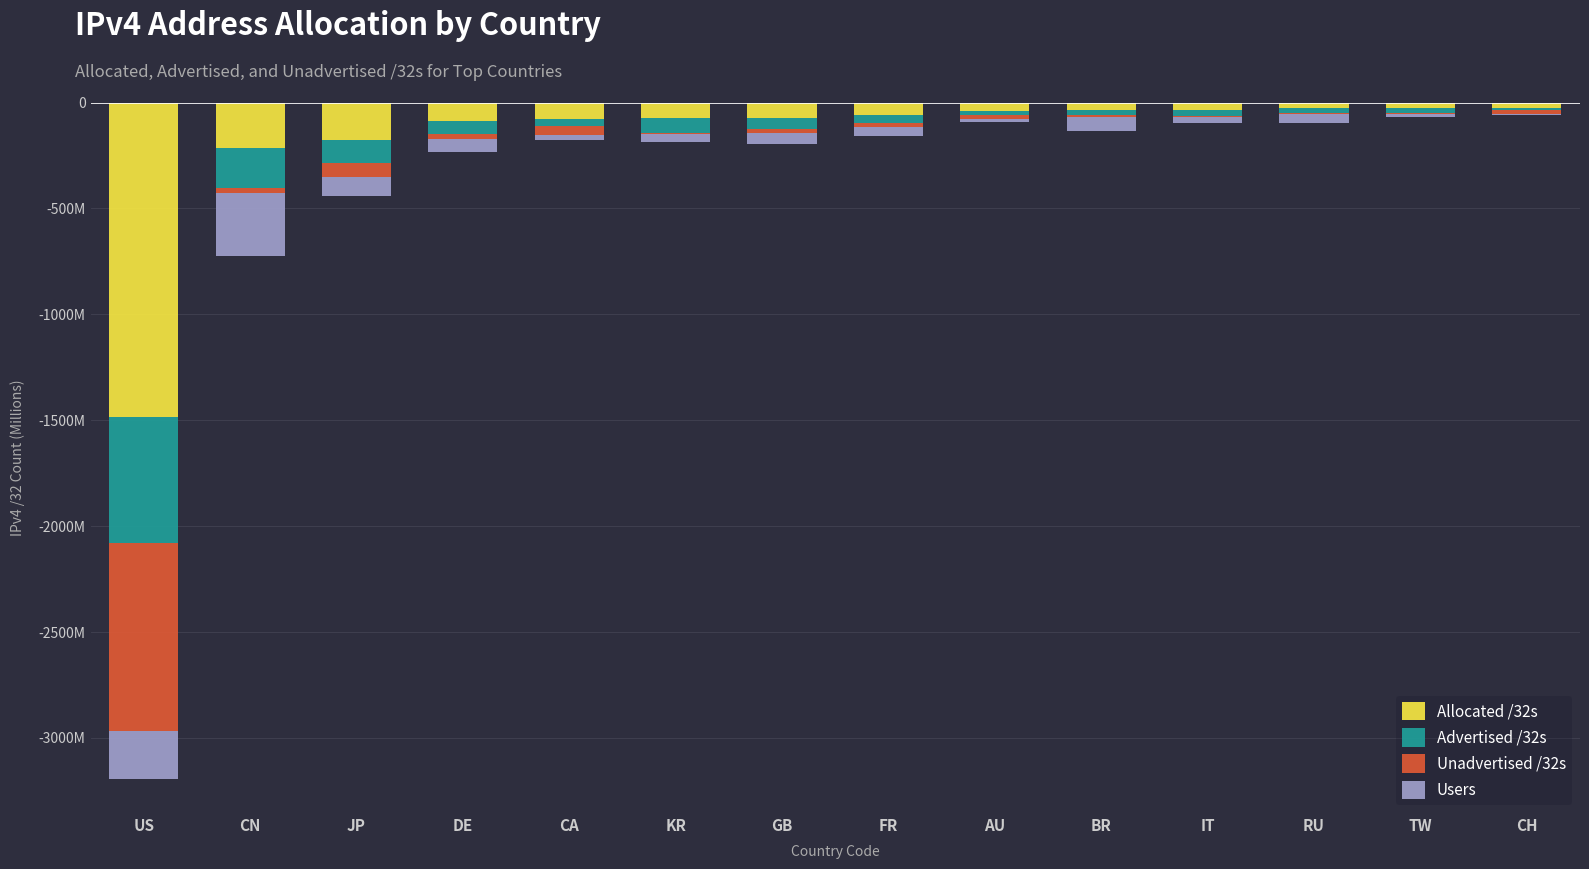

Is the value of Allocated /32s at FR greater than the value of Unadvertised /32s at FR?

No